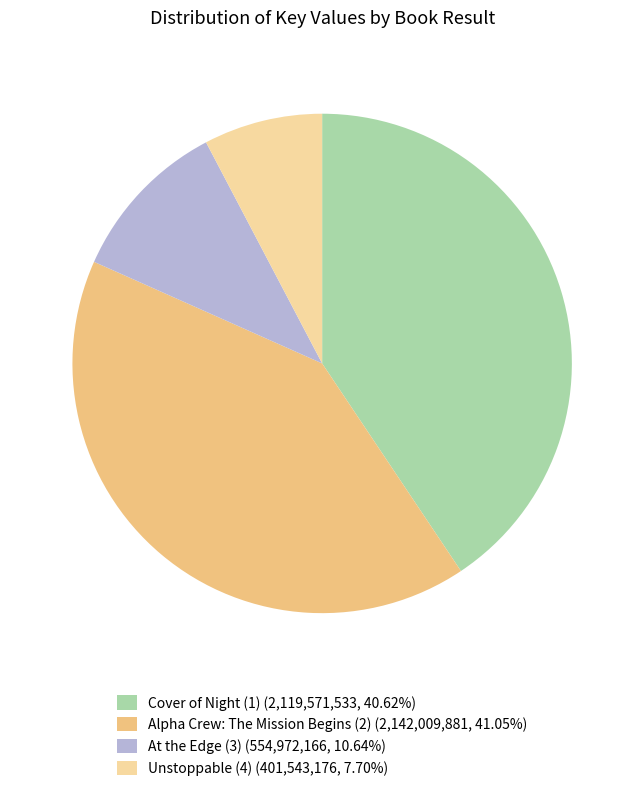

Do Alpha Crew: The Mission Begins (2) (2,142,009,881, 41.05%) and Unstoppable (4) (401,543,176, 7.70%) together represent more than half of the pie?

No